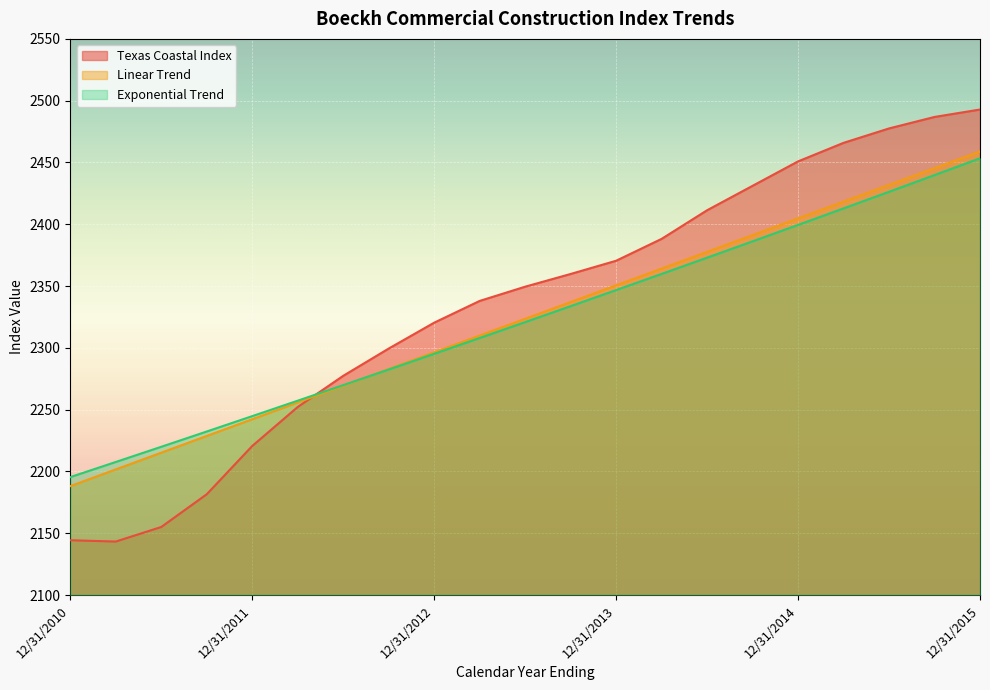

Where do Exponential Trend and Linear Trend first cross each other?

6/30/2012 and 9/30/2012